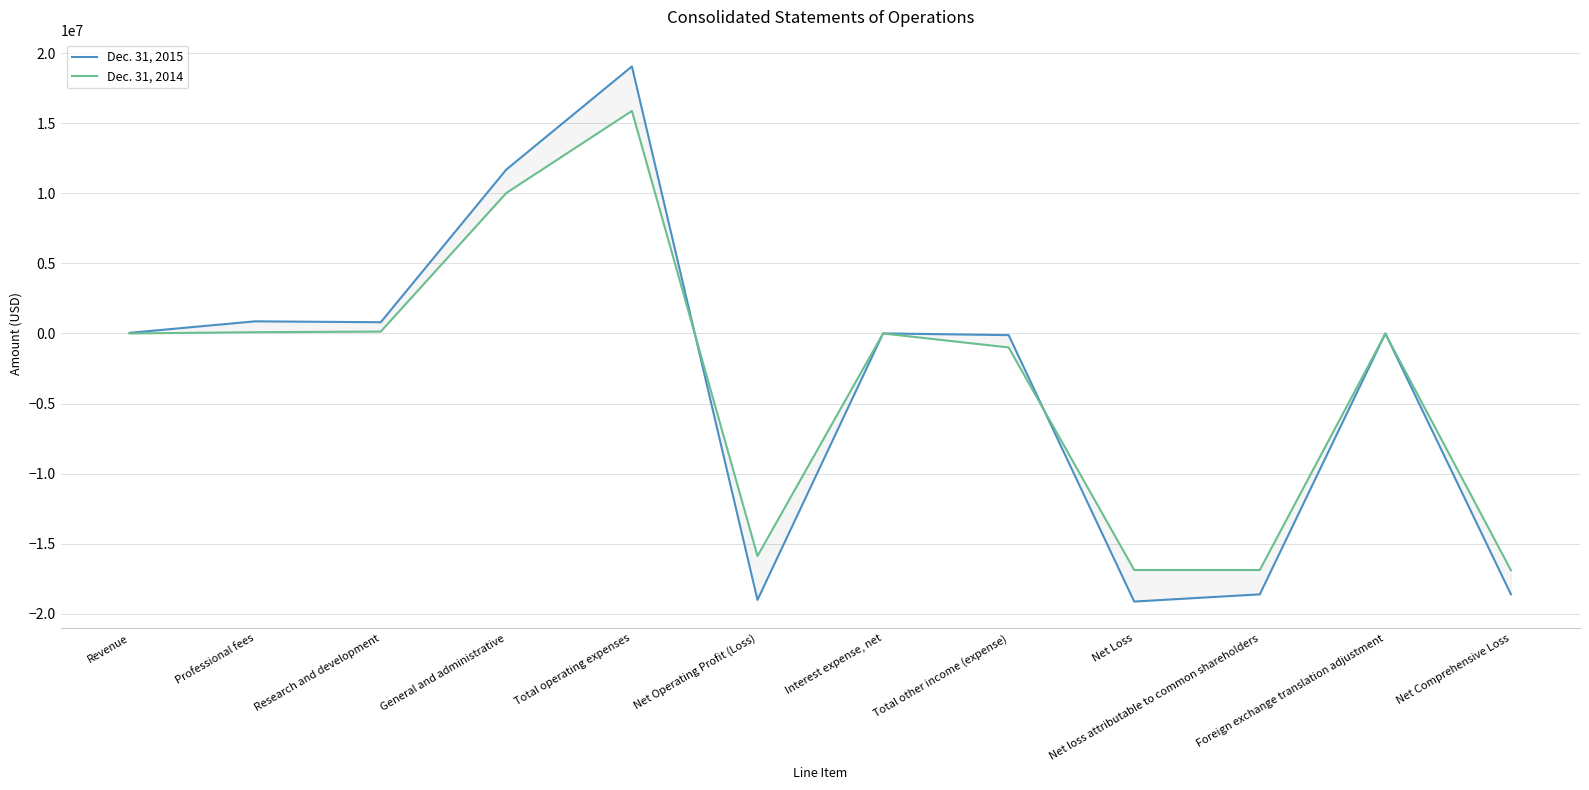

The Dec. 31, 2014 series shows 65 at Interest expense, net. True or false?

True